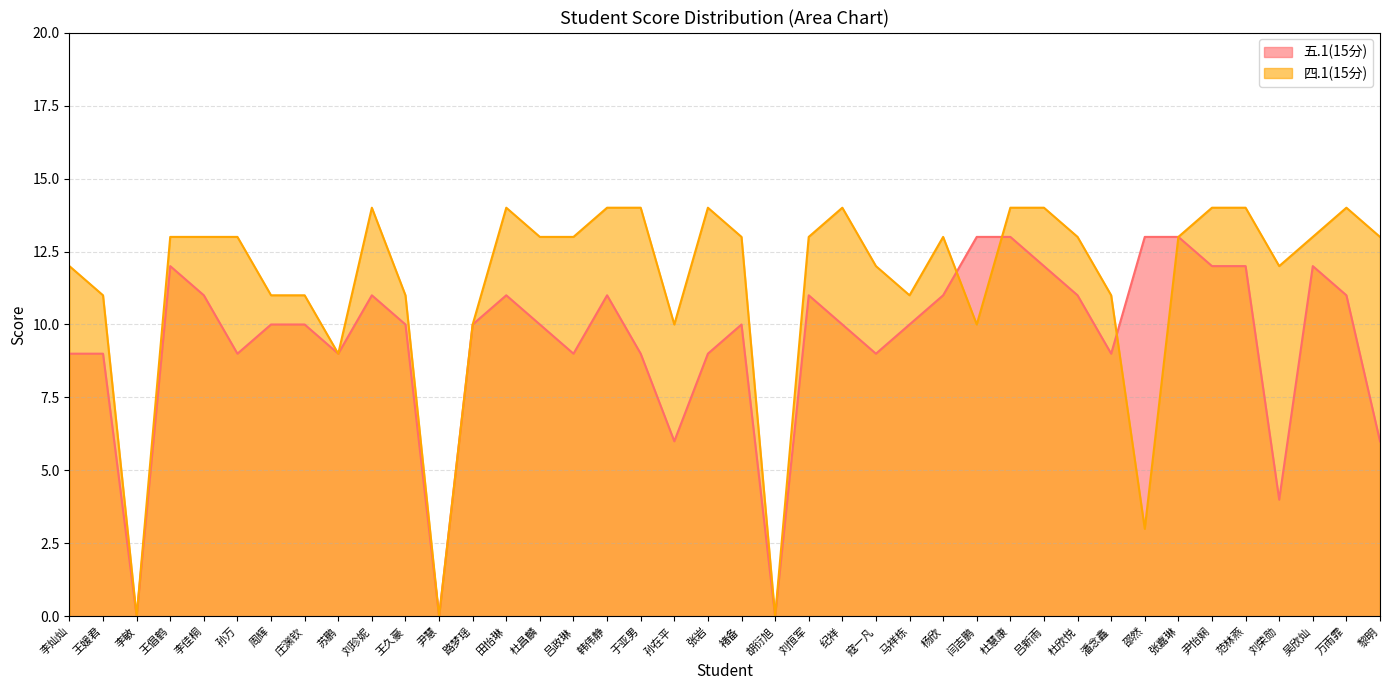

What is the difference between the 四.1(15分) values at 田怡琳 and 吴欣灿?

1